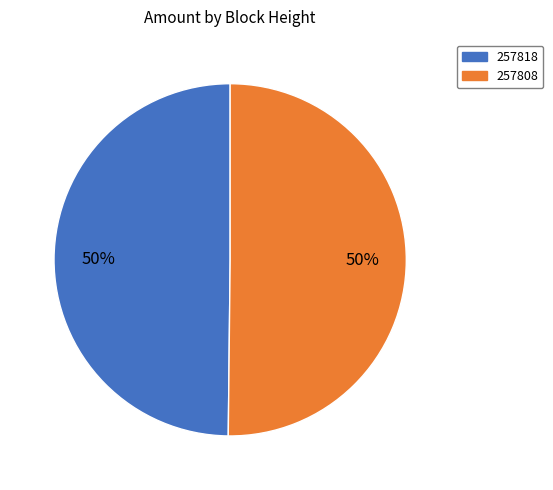

To the nearest percent, what is the difference between the largest and smallest slice percentages?

0%